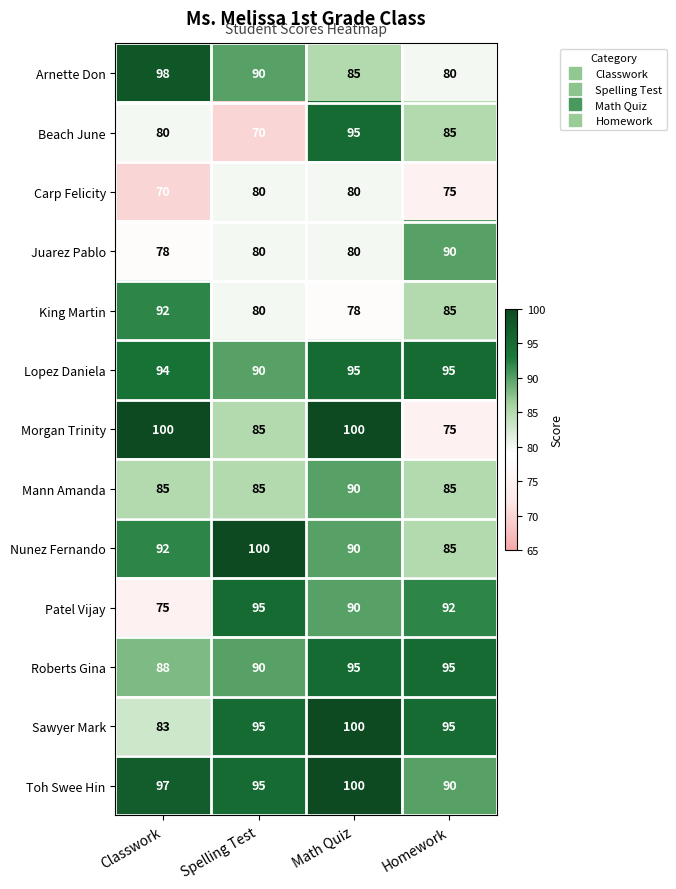

What is the spread (max minus min) of values at Classwork?

30